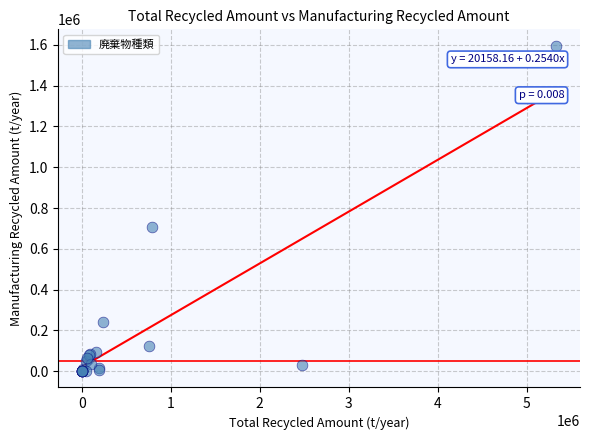

What Y value in the scatter plot is closest to 798226?

706185.3